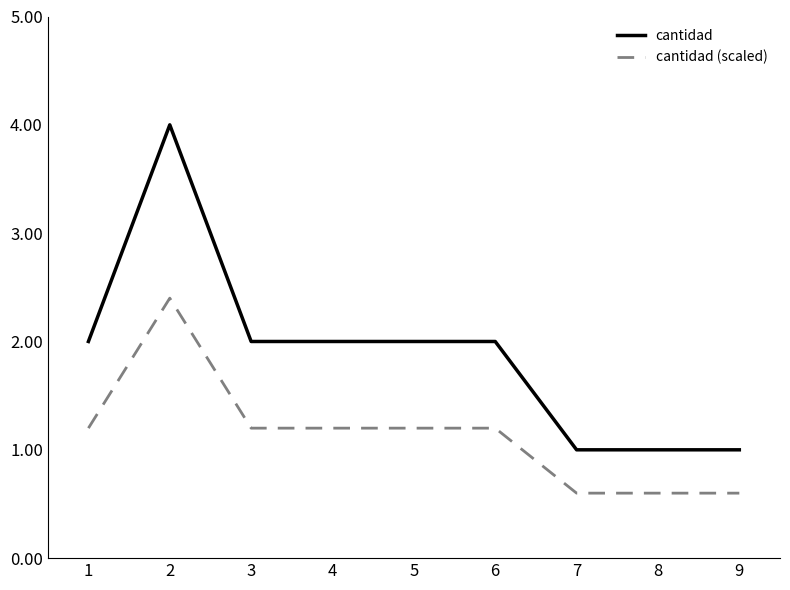

Which series has the widest spread of values?

cantidad